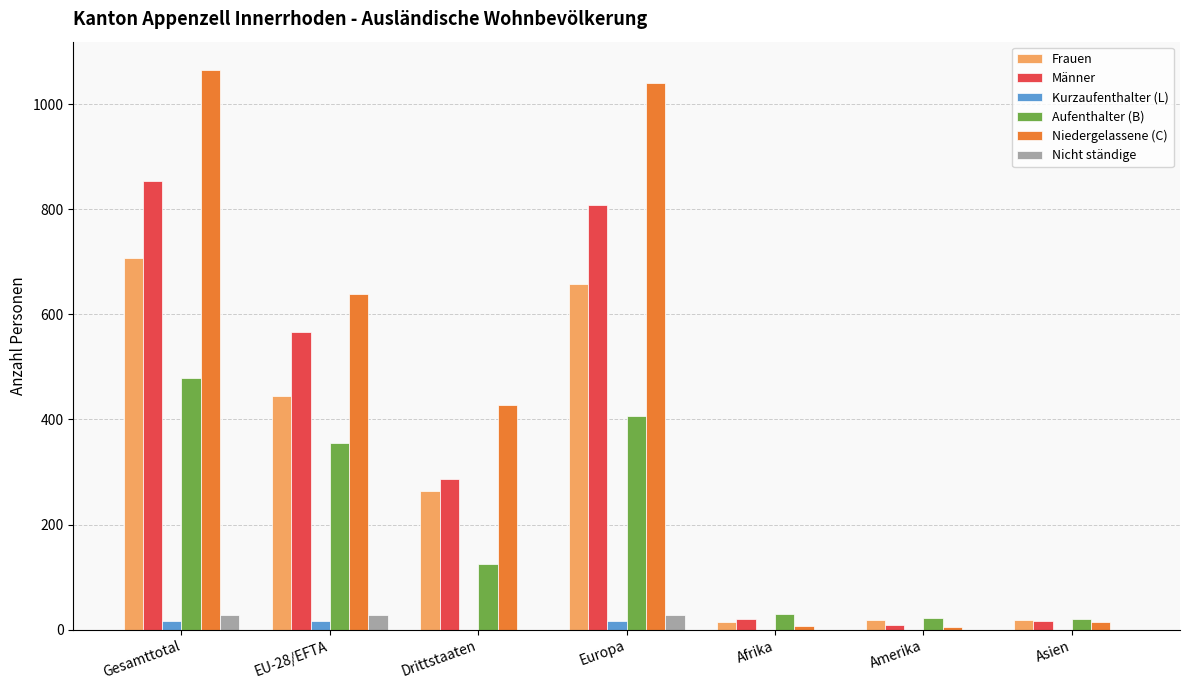

How many data points in Kurzaufenthalter (L) are above 0?

3